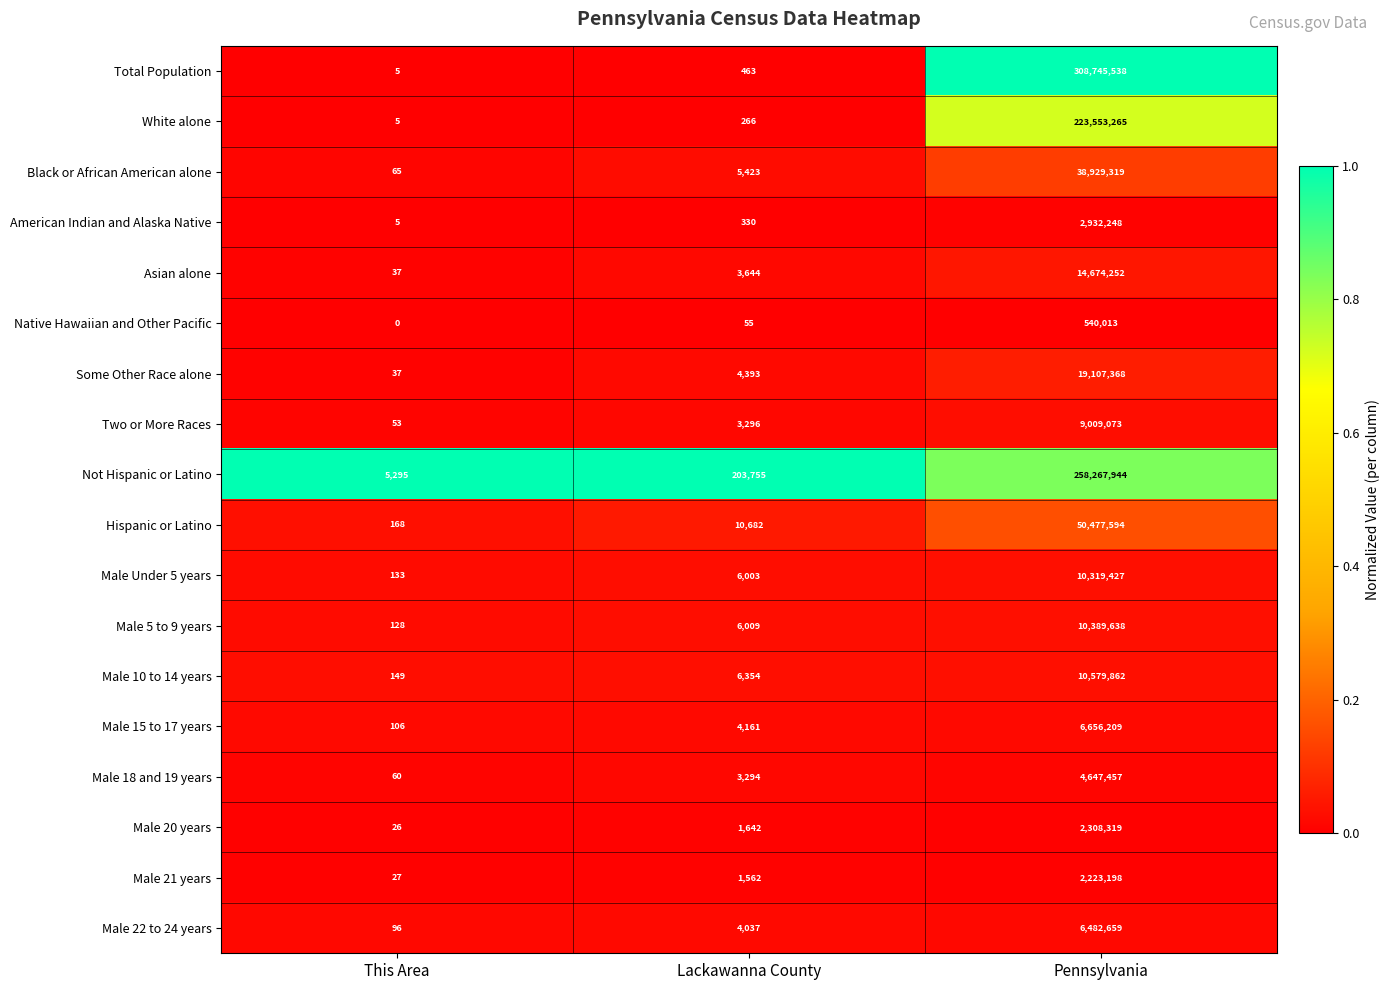

At how many categories does at least one series exceed 0?

3